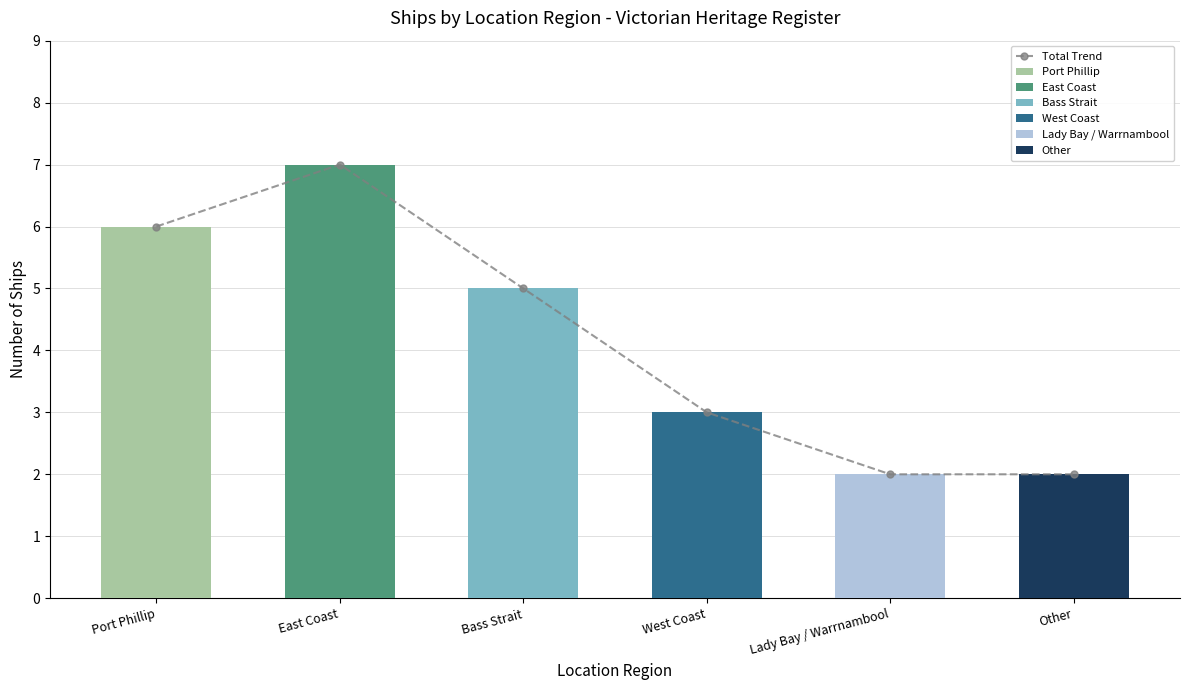

Which has a higher value, Lady Bay / Warrnambool or Other?

Lady Bay / Warrnambool